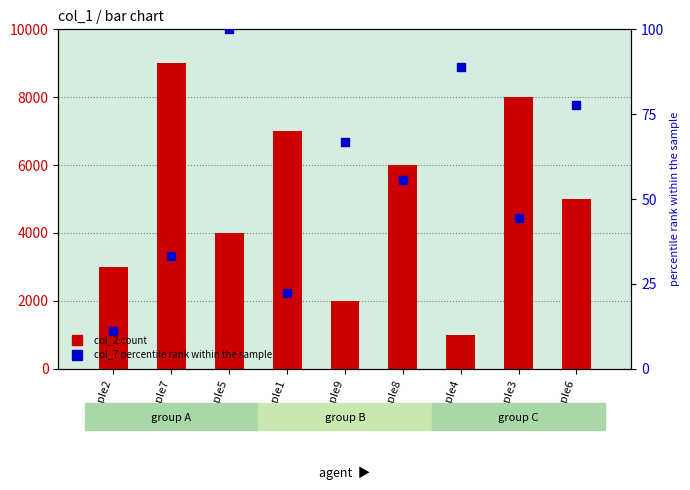

Which series reaches the minimum Y coordinate?

col_7